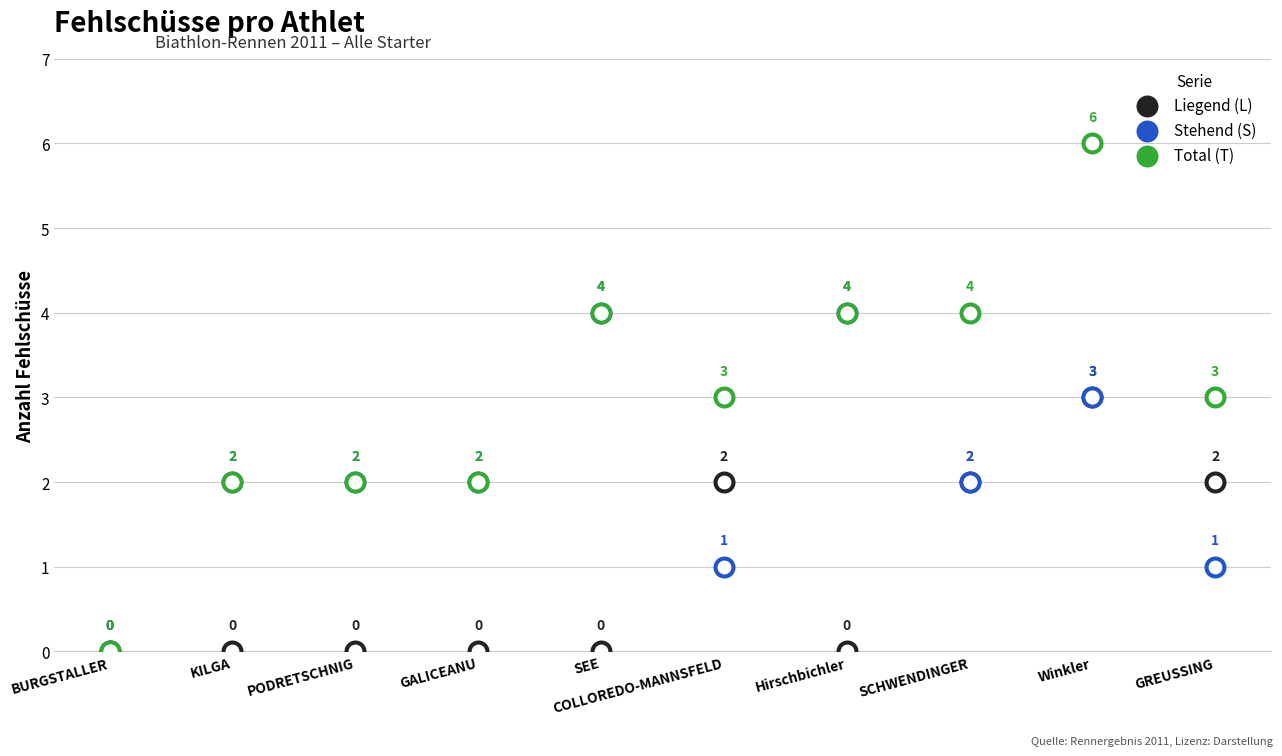

Which series reaches the minimum Y coordinate?

Liegend (L)